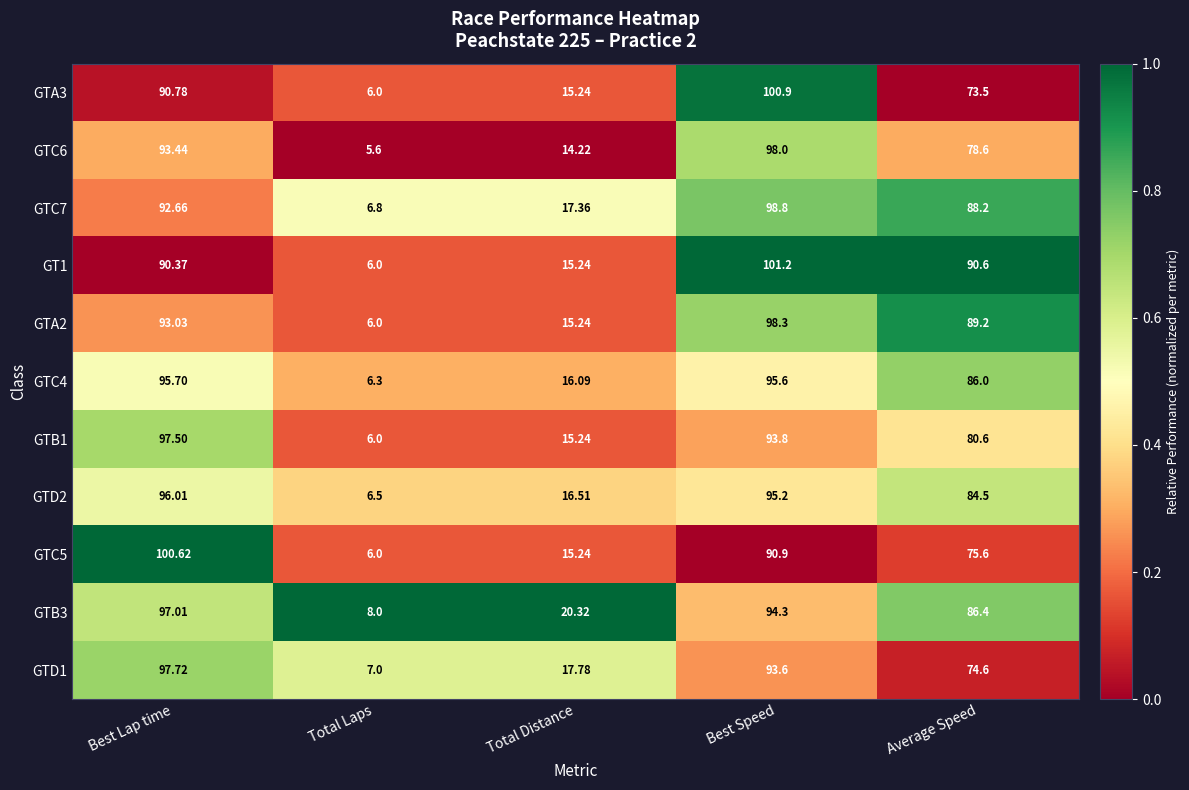

How many data points does each series have?

5